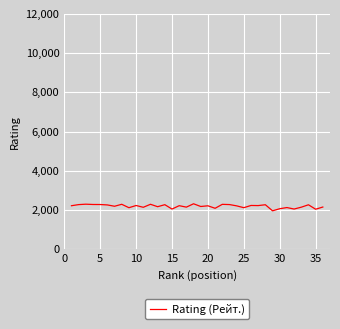

Does the chart have visible grid lines?

Yes